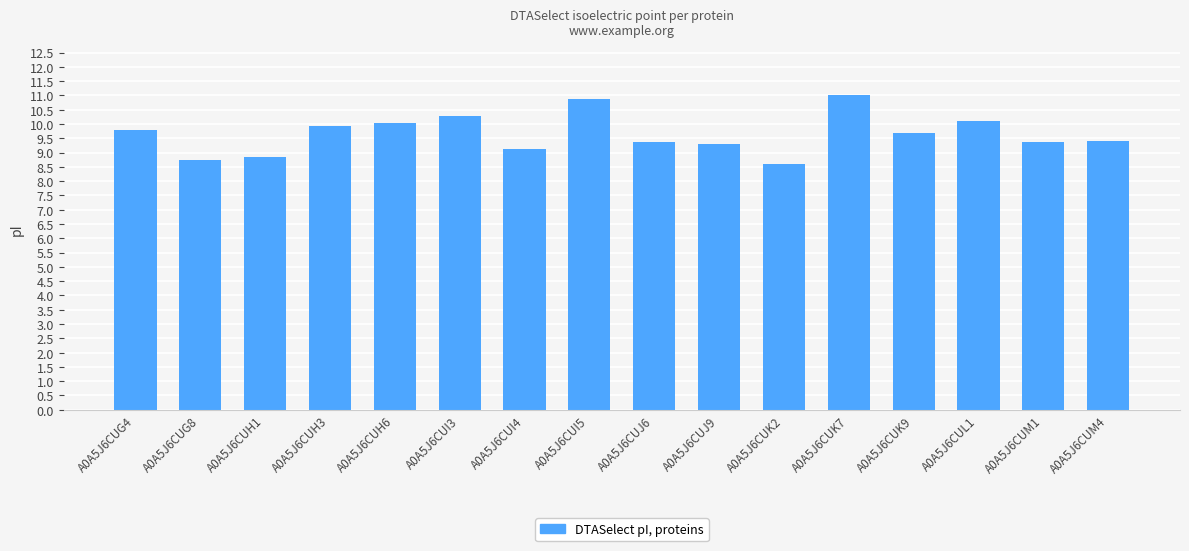

Which label corresponds to the largest value in the chart?

A0A5J6CUK7